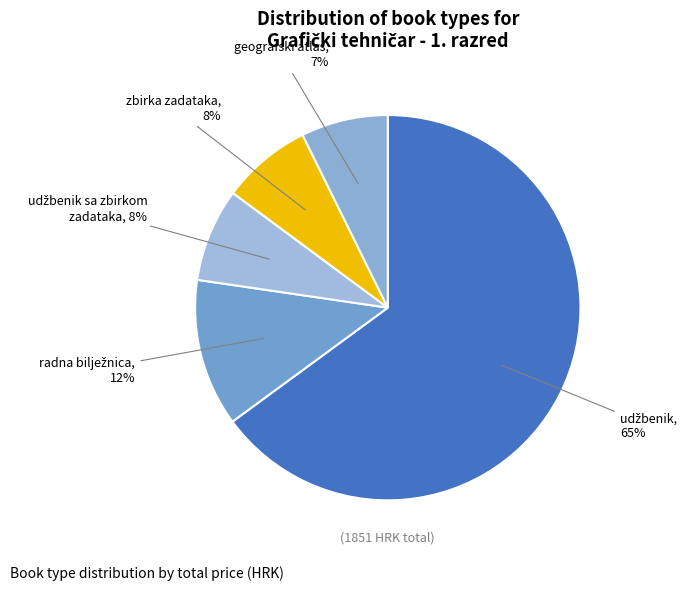

What percentage is the zbirka zadataka slice, to the nearest percent?

8%